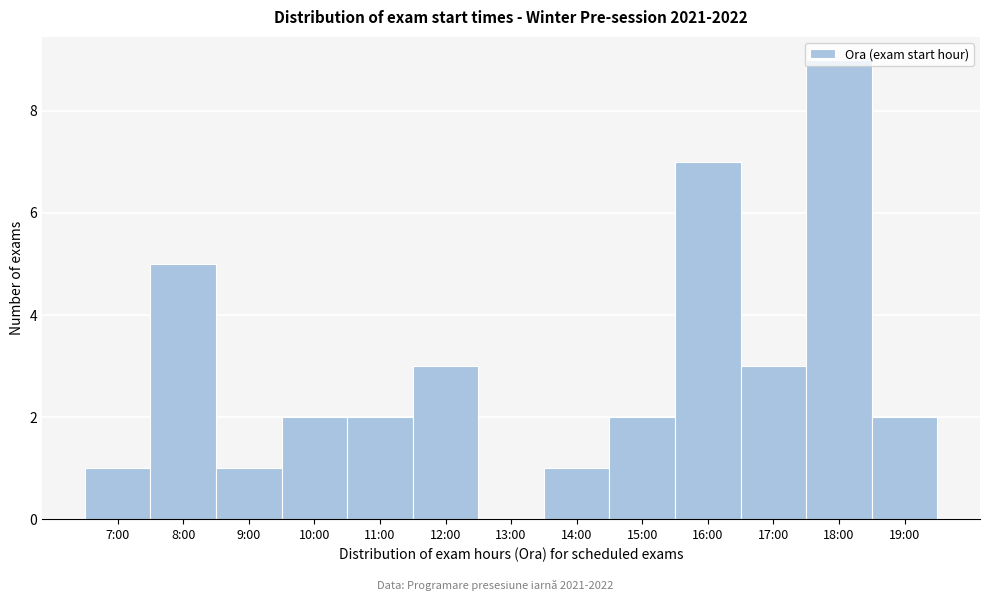

Which category has the highest value across all series?

18:00